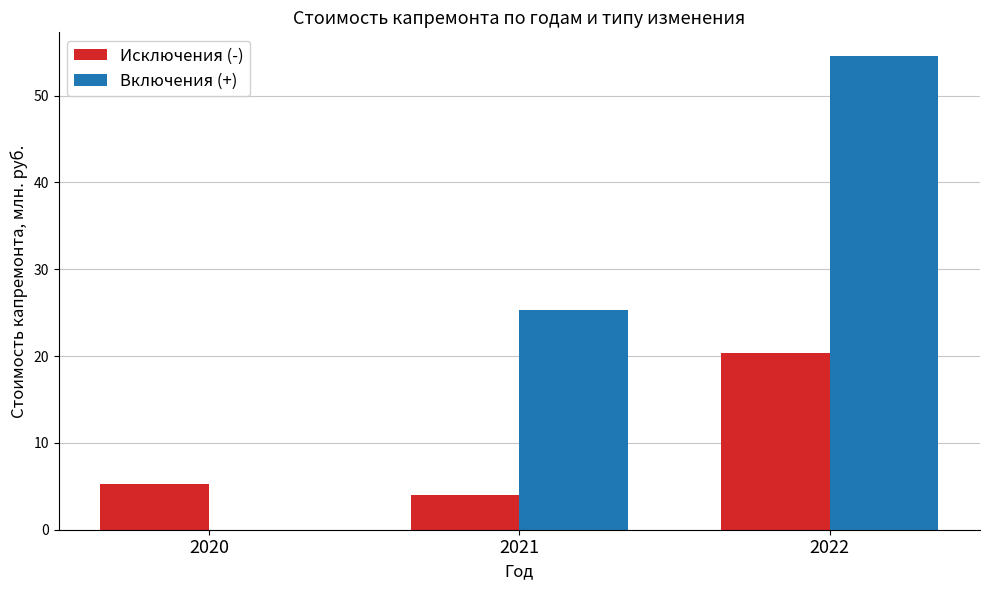

At which label does Исключения (-) reach its peak?

2022